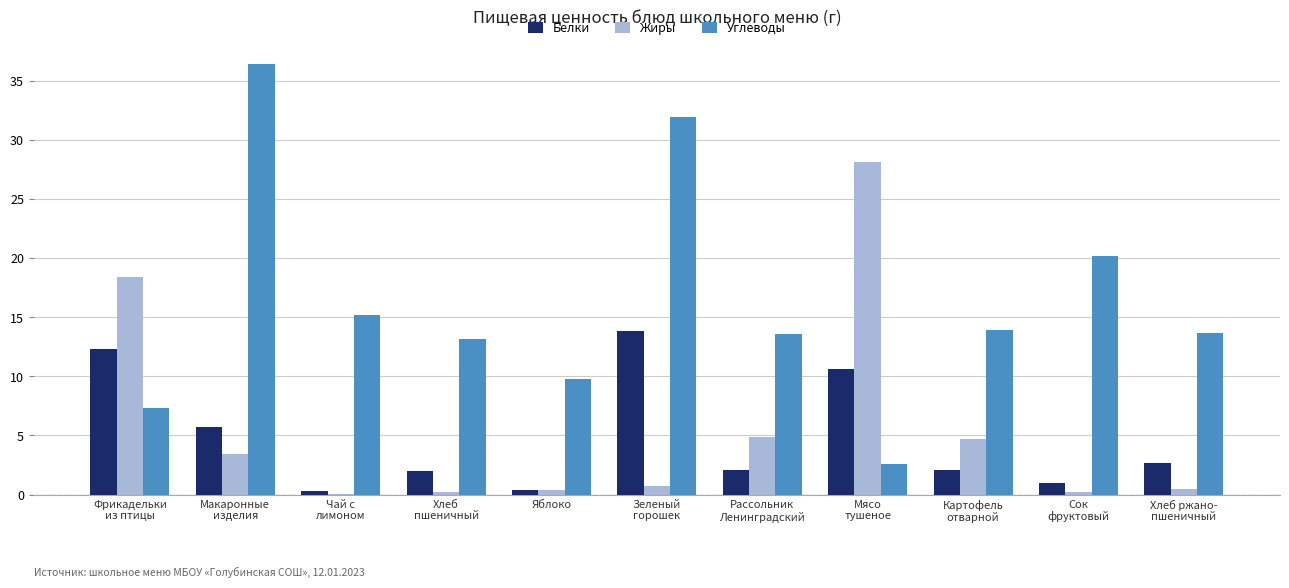

True or false: Белки has a value of 13.8 at Зеленый
горошек.

True